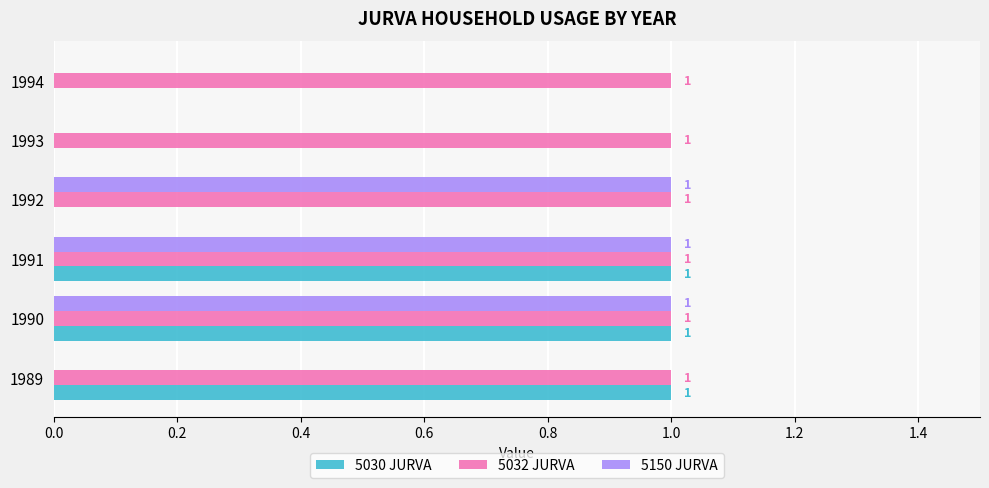

How many 5030 JURVA values are between 0 and 1?

6